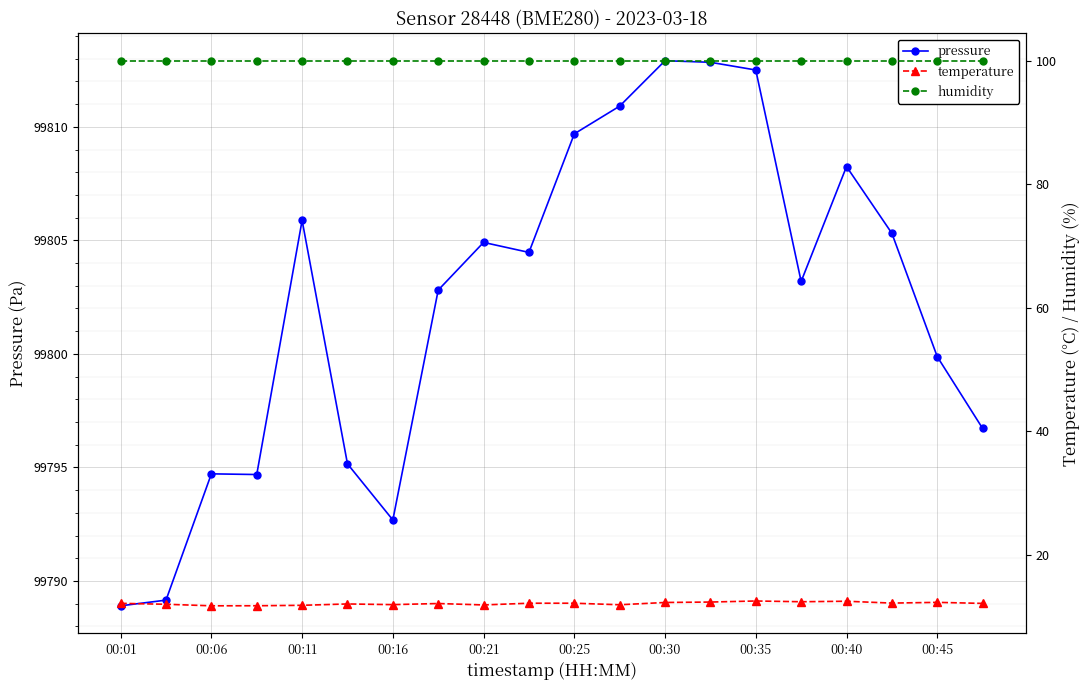

How many distinct data groups are displayed?

3